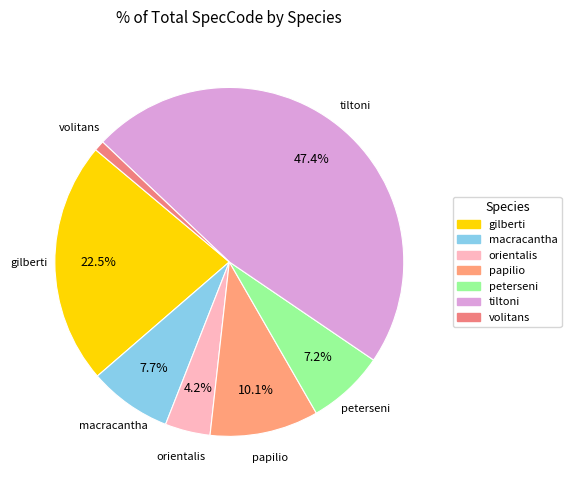

How many slices are in this pie chart?

7